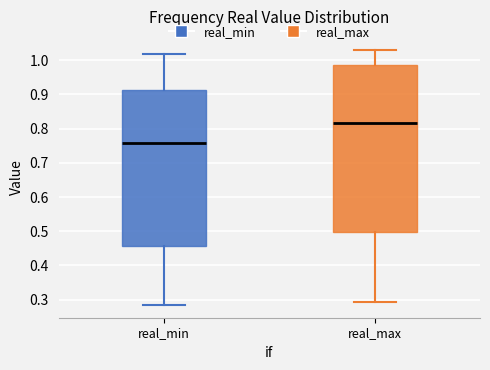

Where is the upper edge of the box for real_min on the y-axis? The values are not printed on the chart, so give them approximately, as read against the axis.

0.91